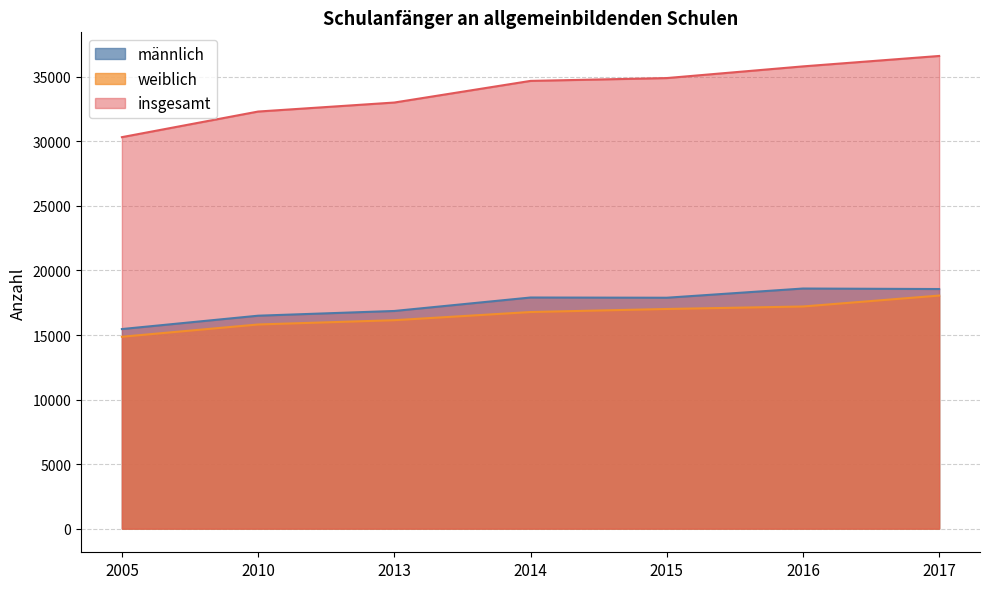

True or false: insgesamt and weiblich intersect in this chart.

False